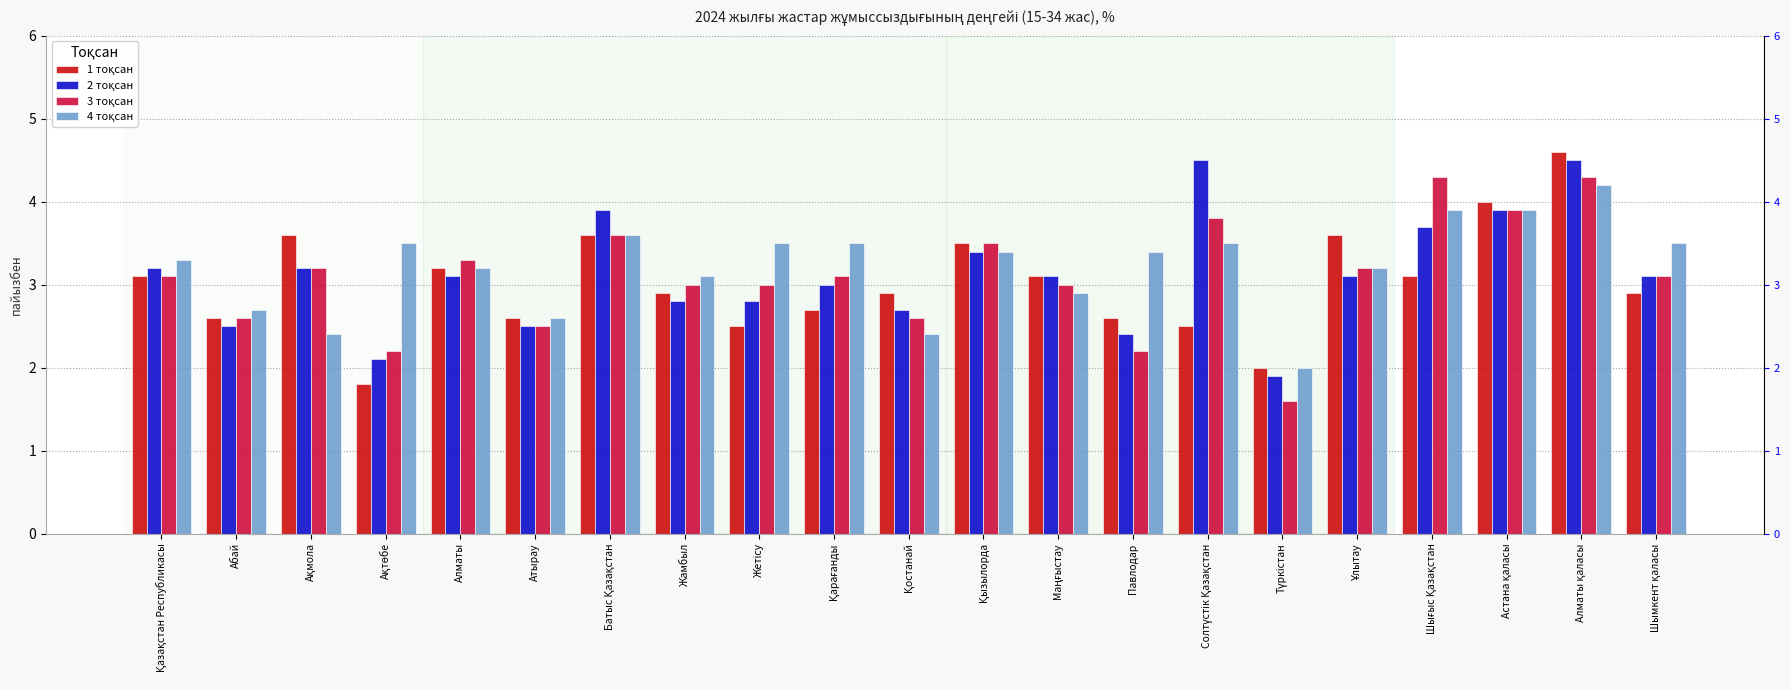

What is the label of the 21st bar from the right?

Қазақстан Республикасы